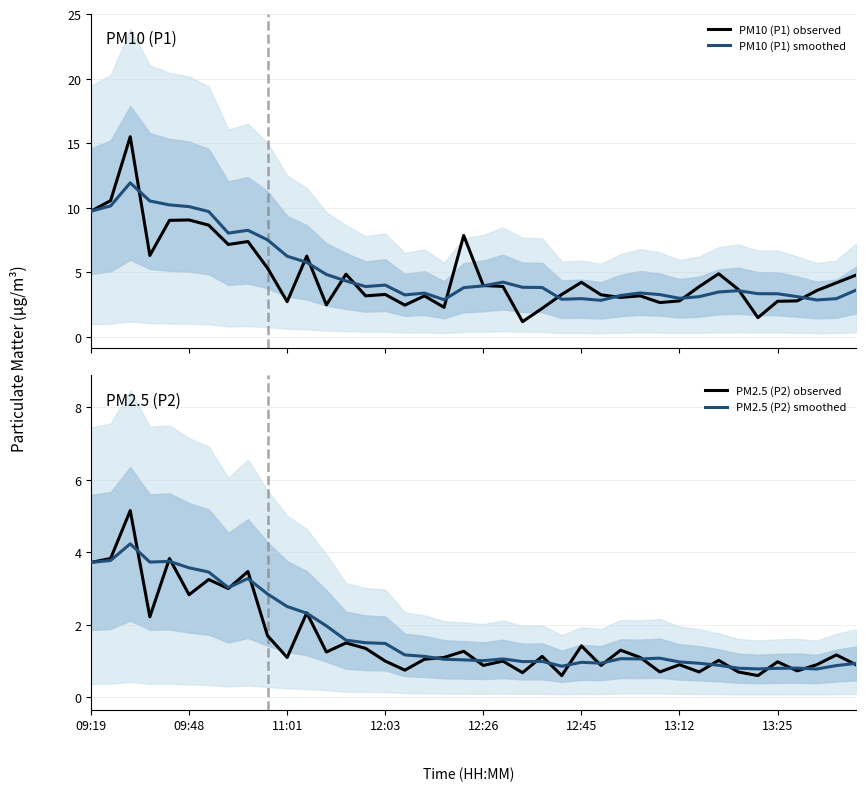

The PM2.5 (P2) observed series shows 0.9 at 37. True or false?

True